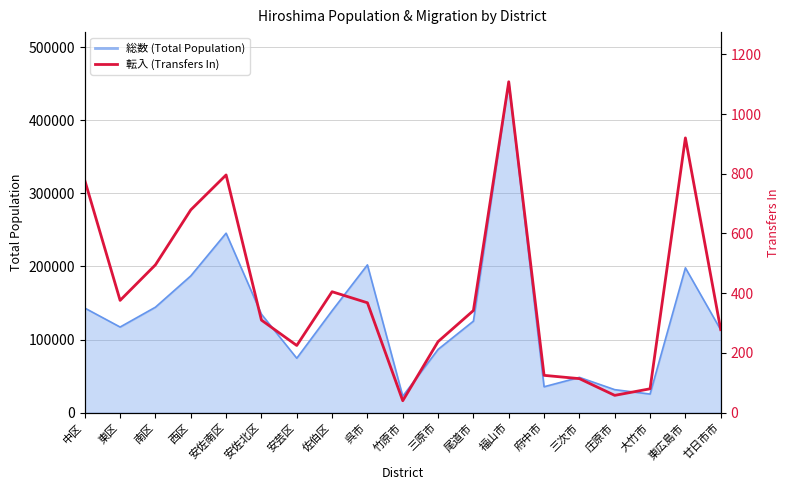

Between 呉市 and 庄原市, which is larger?

呉市